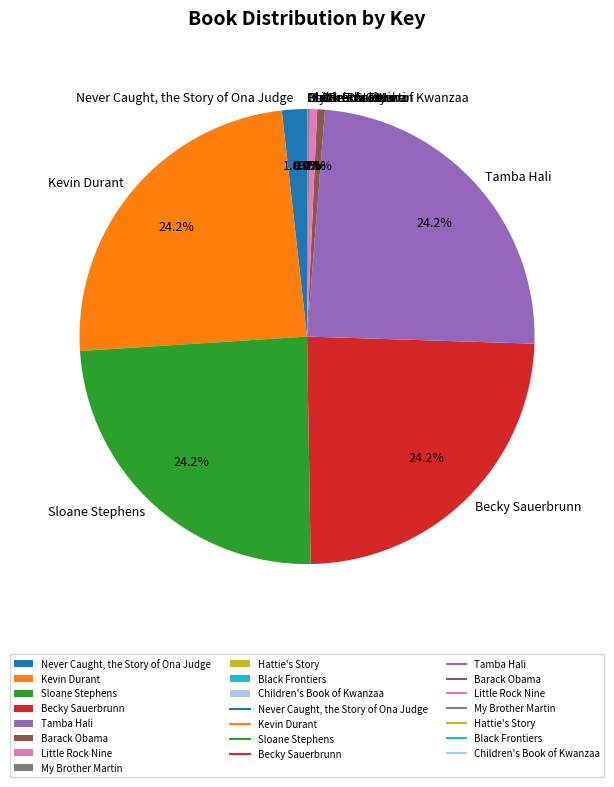

Combined, do Barack Obama and Never Caught, the Story of Ona Judge account for over 50%?

No